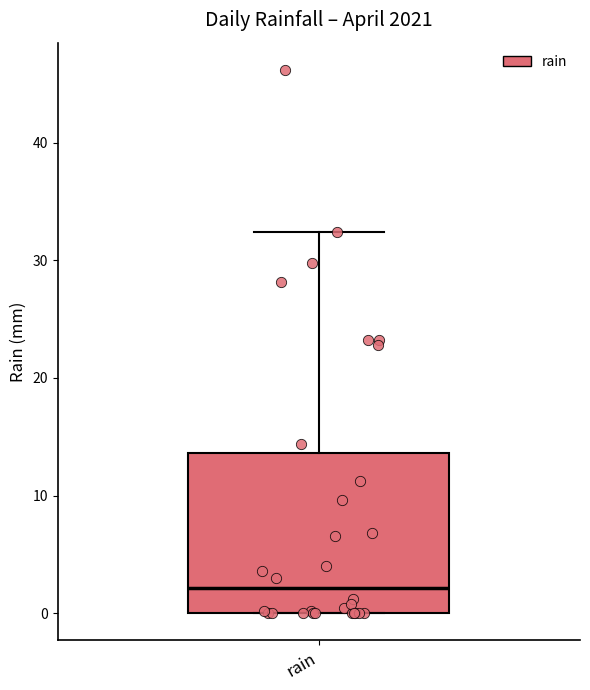

Read this box plot against the y-axis: the position of the median line, the range covered by the box, and the ends of both whiskers. The values are not printed on the chart, so give them approximately, as read against the axis.

median 2, box 0 to 14, whiskers 0 to 32